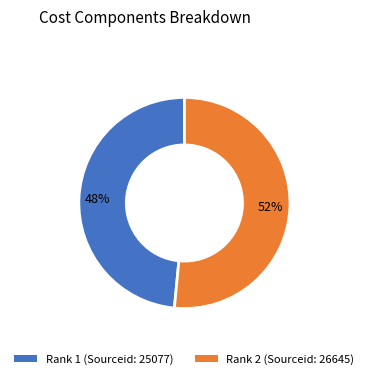

To the nearest percent, what is the average slice percentage?

50%